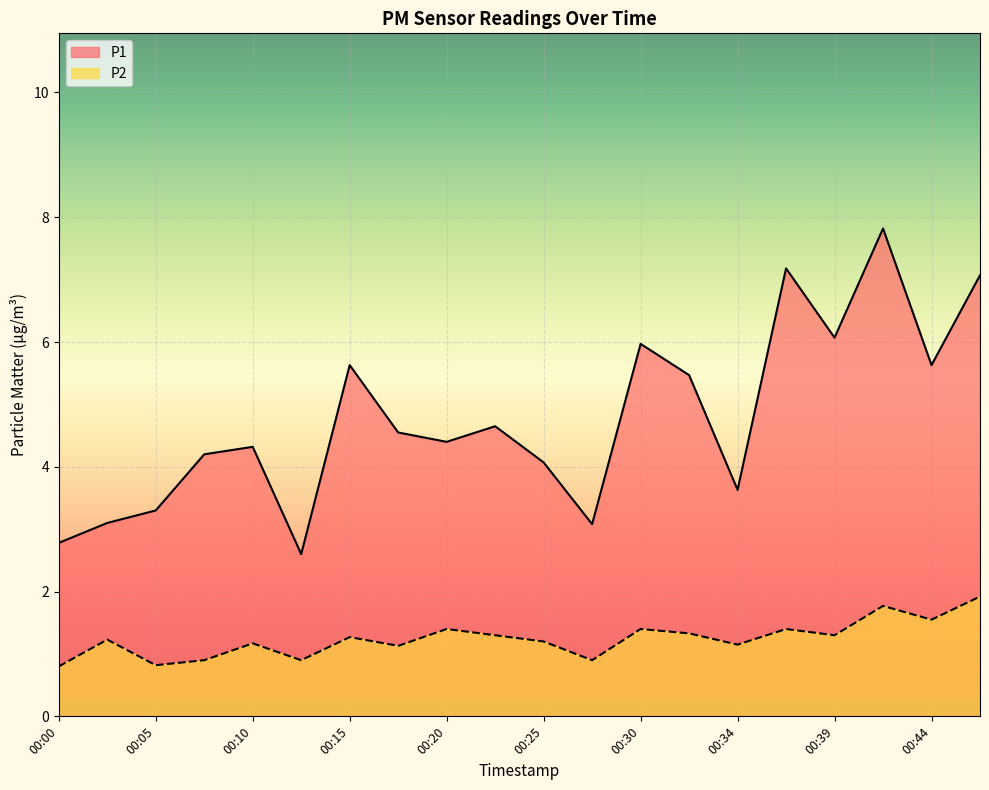

What is the sum of the P1 values at 00:03 and 00:25?

7.2